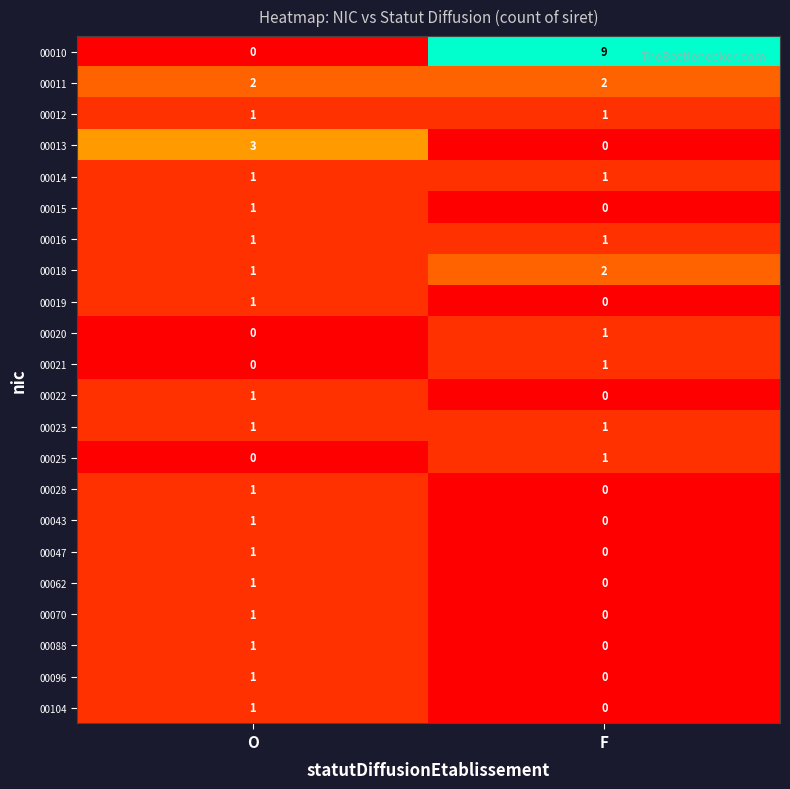

Which category has the highest value across all series?

F